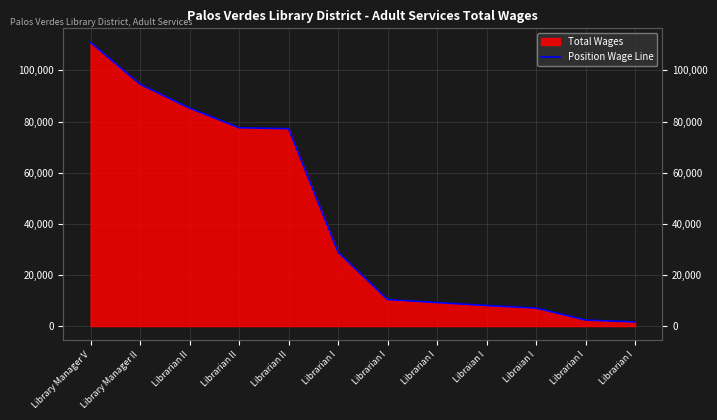

Reading right to left, extract all data points from this chart.

1611	2361	7044	8040	9193	10376	28927	77195	77576	85265	94591	110920